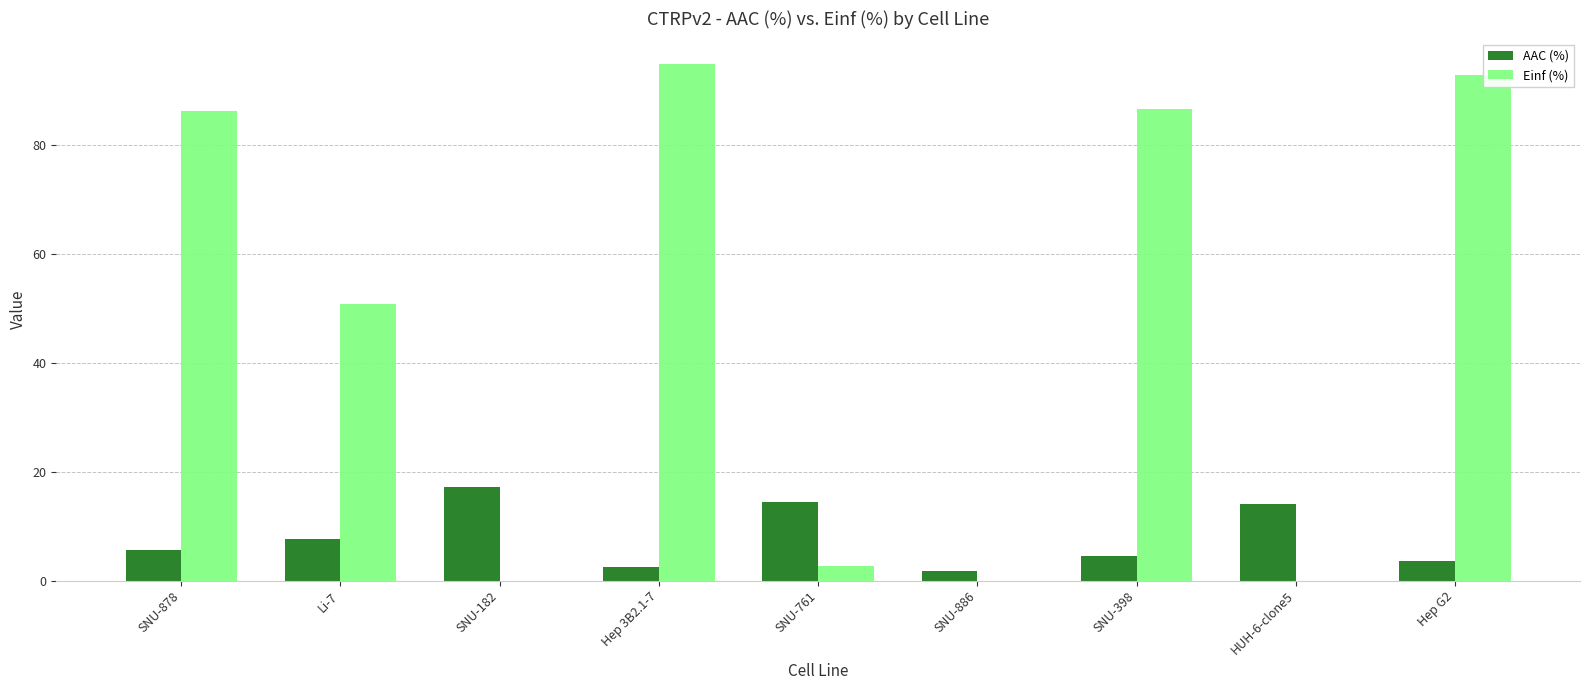

How many data points in AAC (%) are above 5?

5